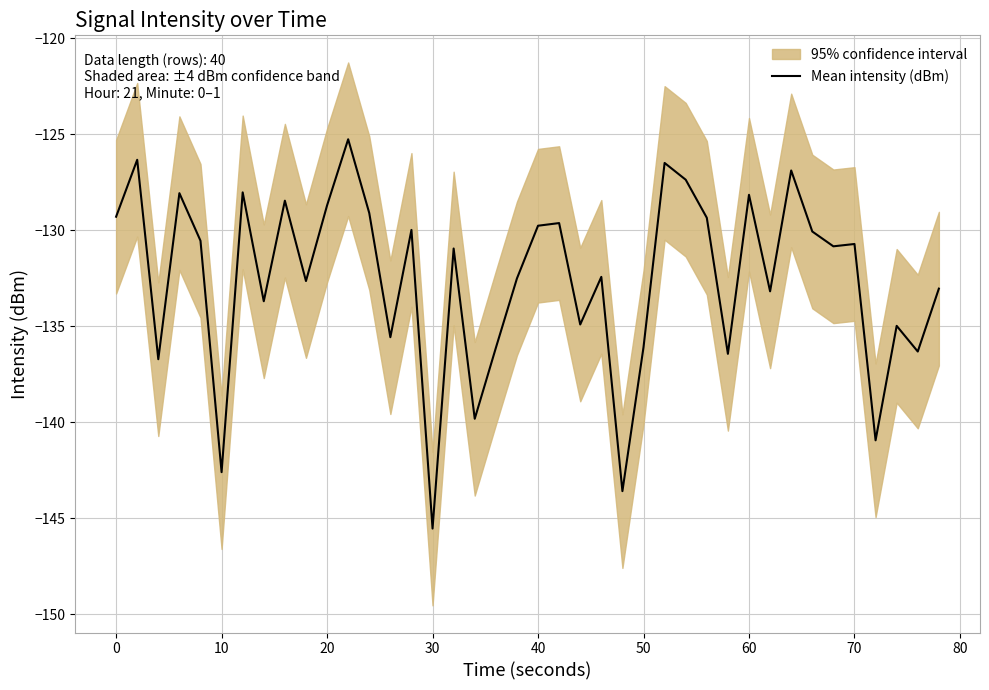

What is the highest value of the Mean intensity (dBm) series?

-125.3